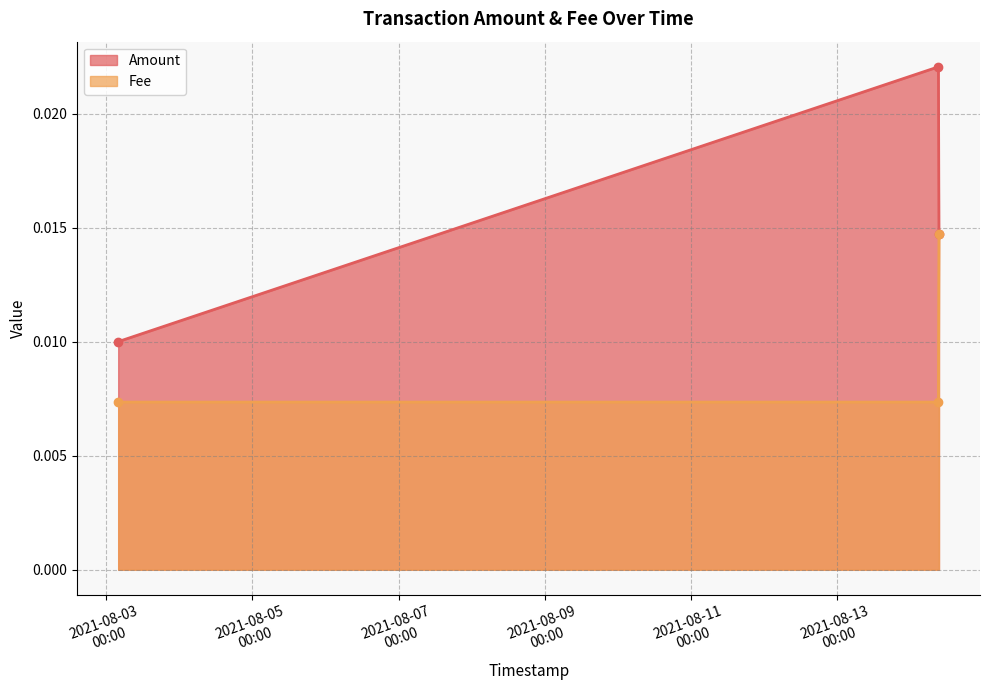

At how many categories does at least one series exceed 0?

3